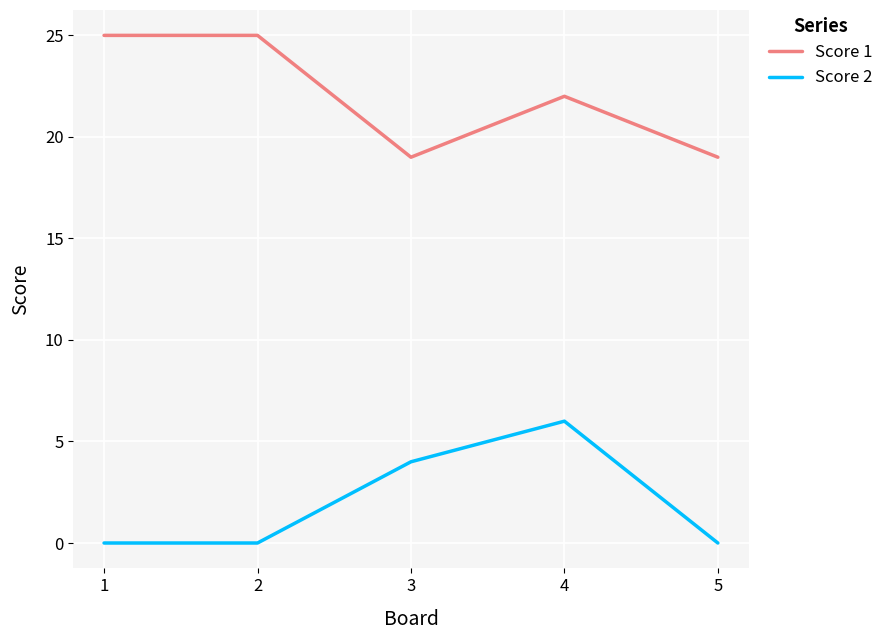

Count the number of data series in this chart.

2